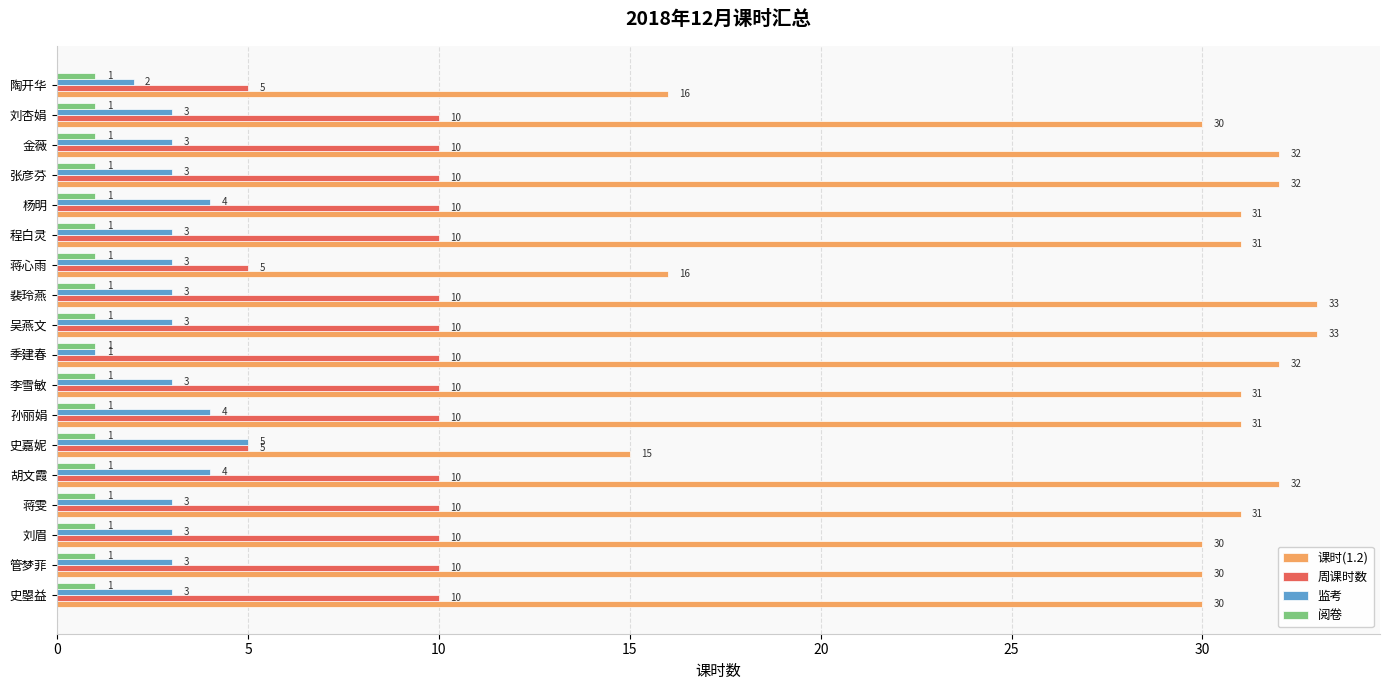

Is the value of 周课时数 at 史曌益 greater than the value of 监考 at 季建春?

Yes